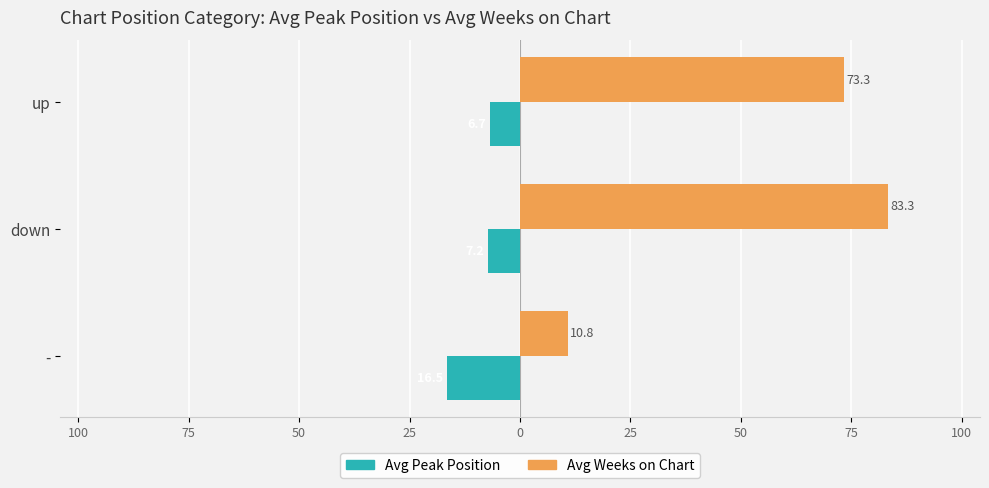

What are all the series names shown in the legend?

Avg Peak Position, Avg Weeks on Chart